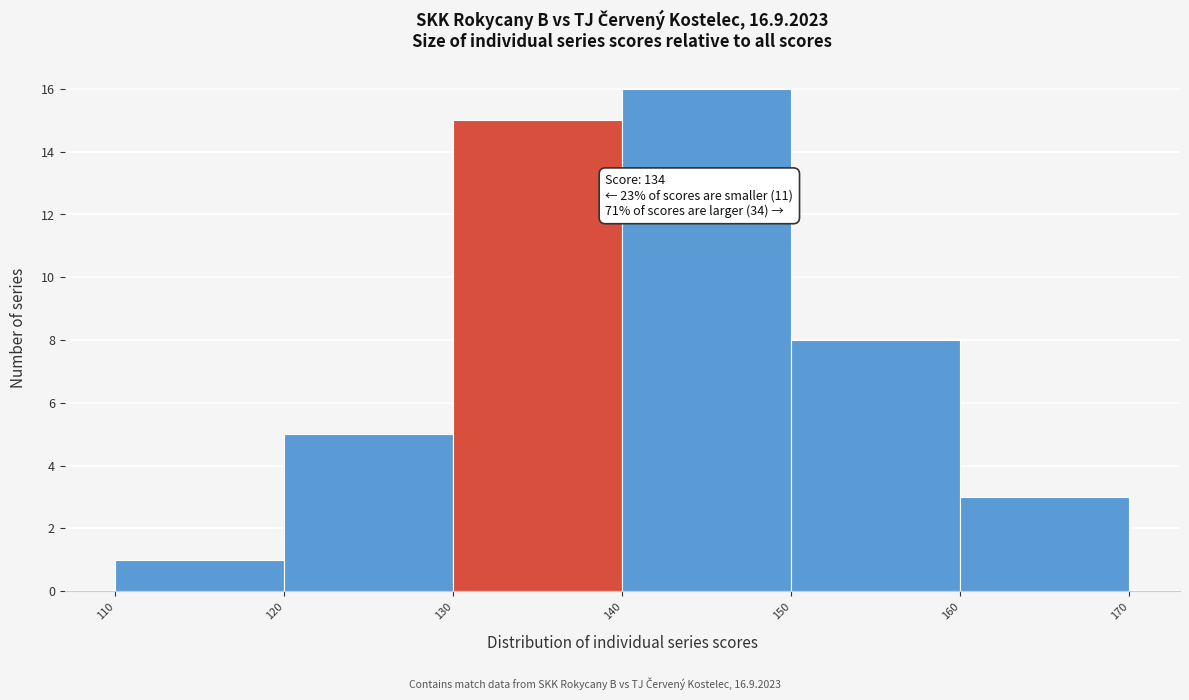

Which range on the x-axis has the tallest bar?

140 to 150